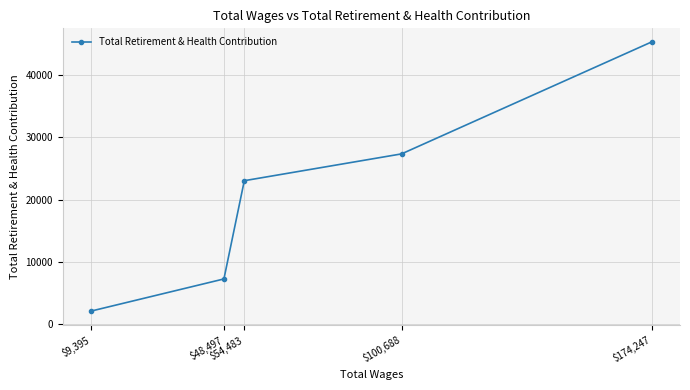

What is the label of the 2nd point from the right?

$100,688